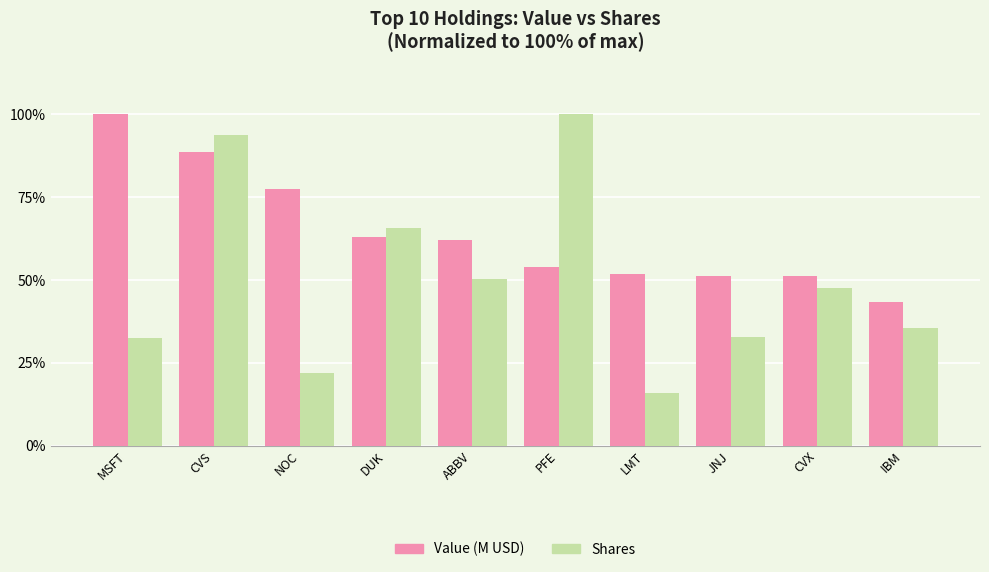

The value of Shares at CVX is 17.2. True or false?

False